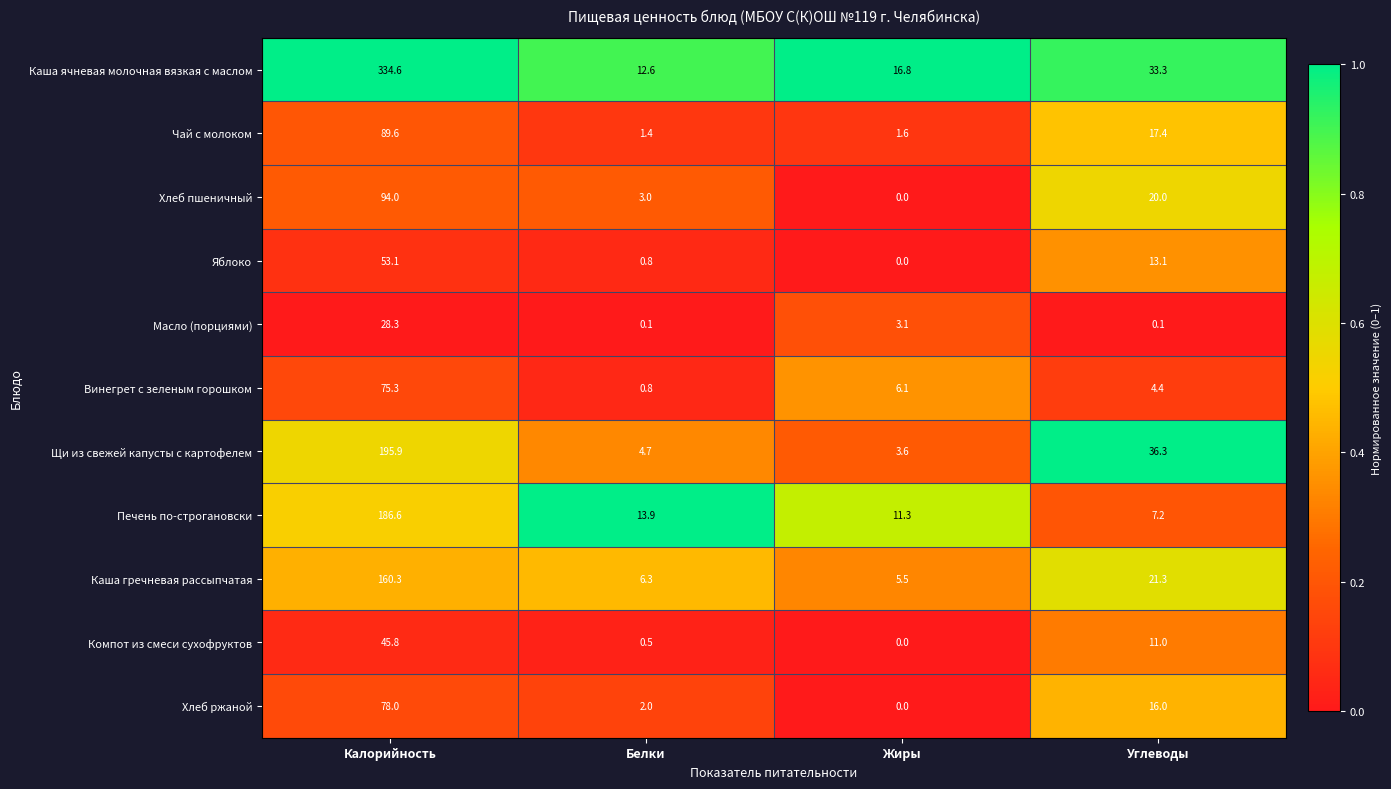

Where is Винегрет с зеленым горошком nearest to the value 38?

Жиры